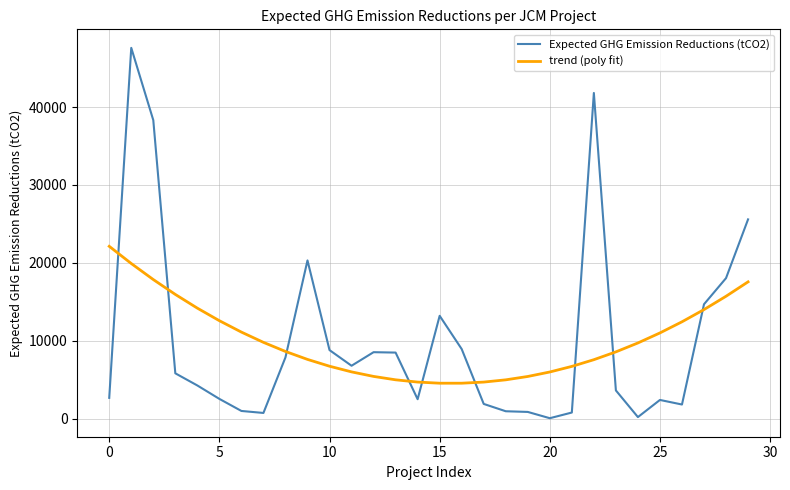

After their last crossing, which series has the higher values: Expected GHG Emission Reductions (tCO2) or trend (poly fit)?

Expected GHG Emission Reductions (tCO2)